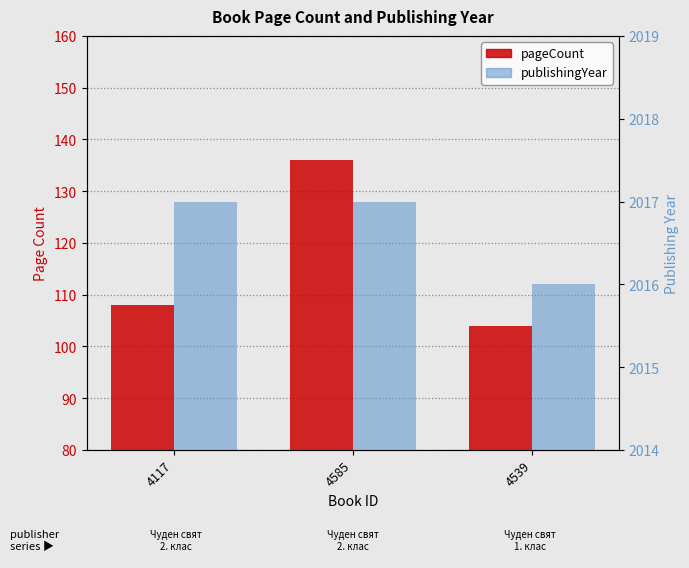

The value of pageCount at 4585 is 136. True or false?

True